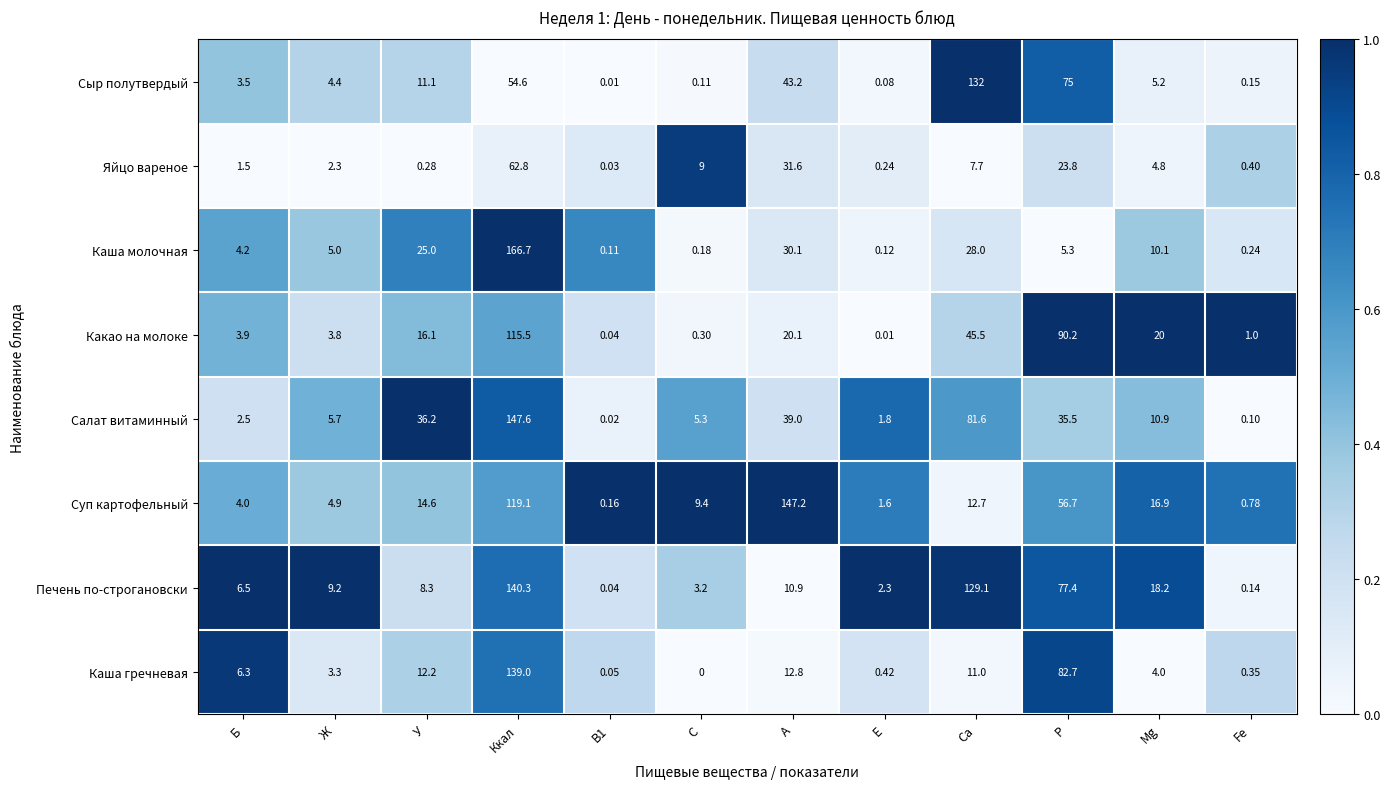

Is the value of Яйцо вареное at Mg greater than the value of Салат витаминный at Е?

Yes